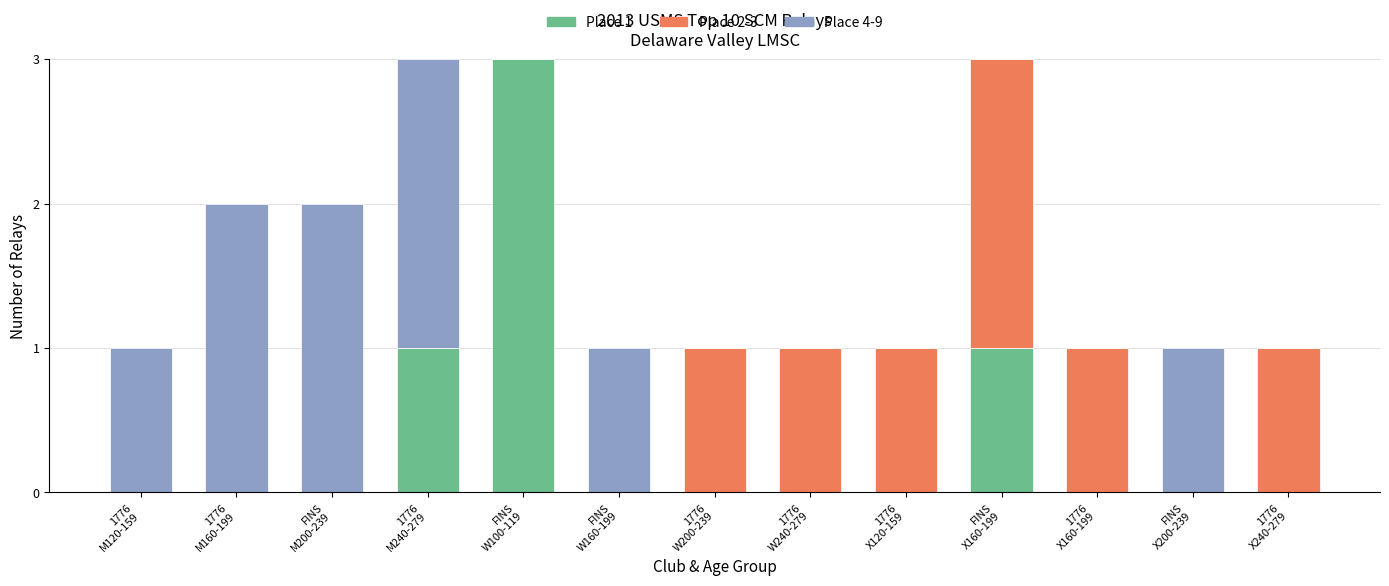

Which has a higher value, FINS
X160-199 or 1776
M240-279?

FINS
X160-199